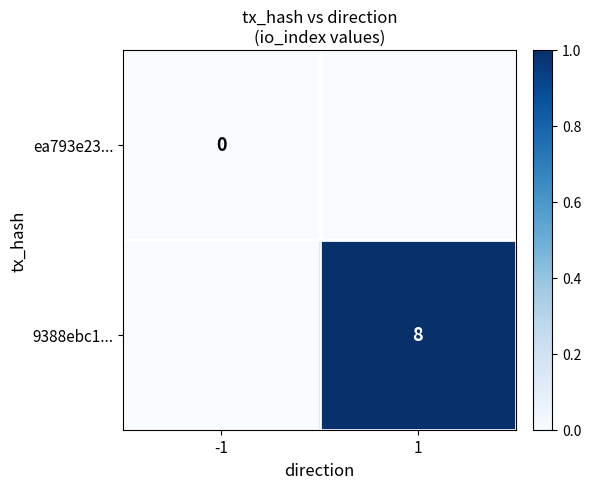

List the series in order of their overall mean, highest first.

9388ebc1..., ea793e23...